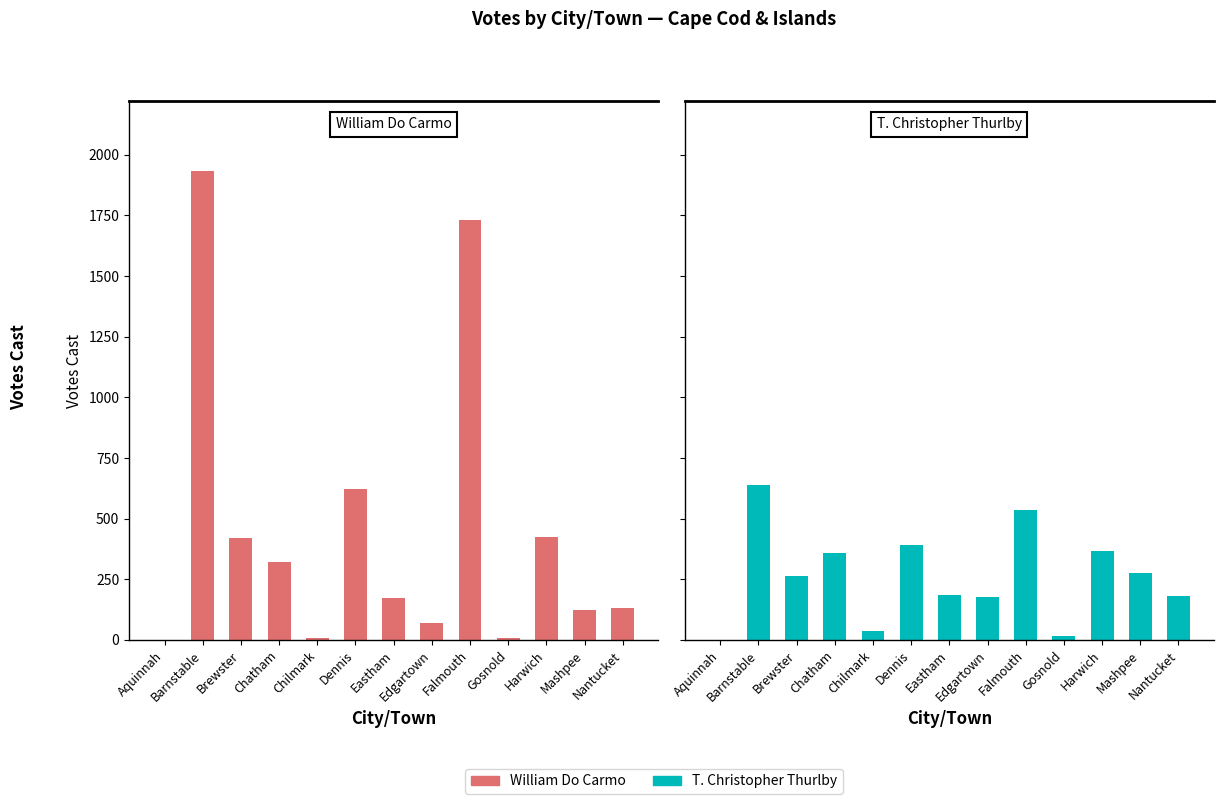

List the labels in order of William Do Carmo value, largest first.

Barnstable, Falmouth, Dennis, Harwich, Brewster, Chatham, Eastham, Nantucket, Mashpee, Edgartown, Chilmark, Gosnold, Aquinnah